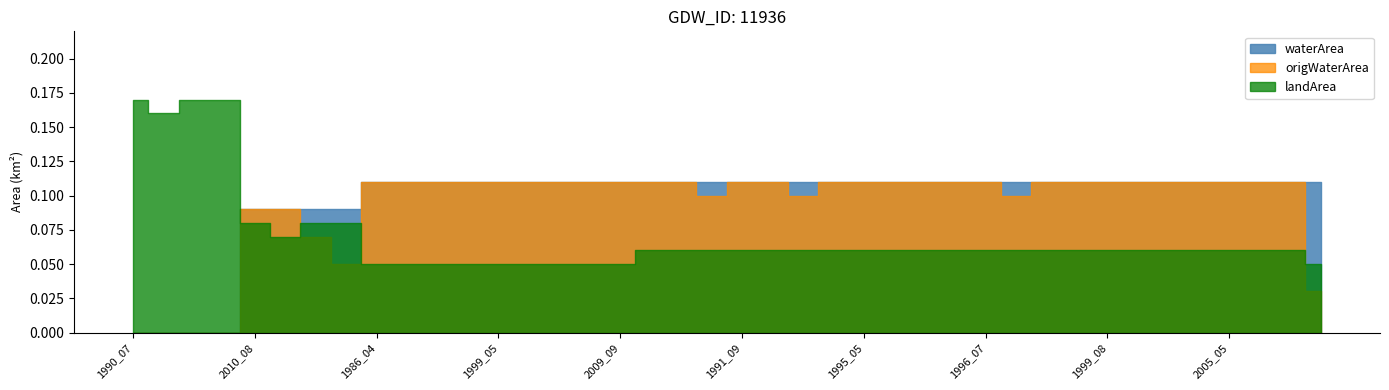

True or false: waterArea has a value of 0.2 at 1996_07.

False